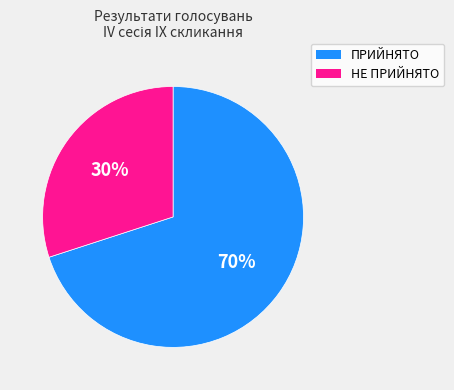

Is the sum of НЕ ПРИЙНЯТО and ПРИЙНЯТО greater than half?

Yes